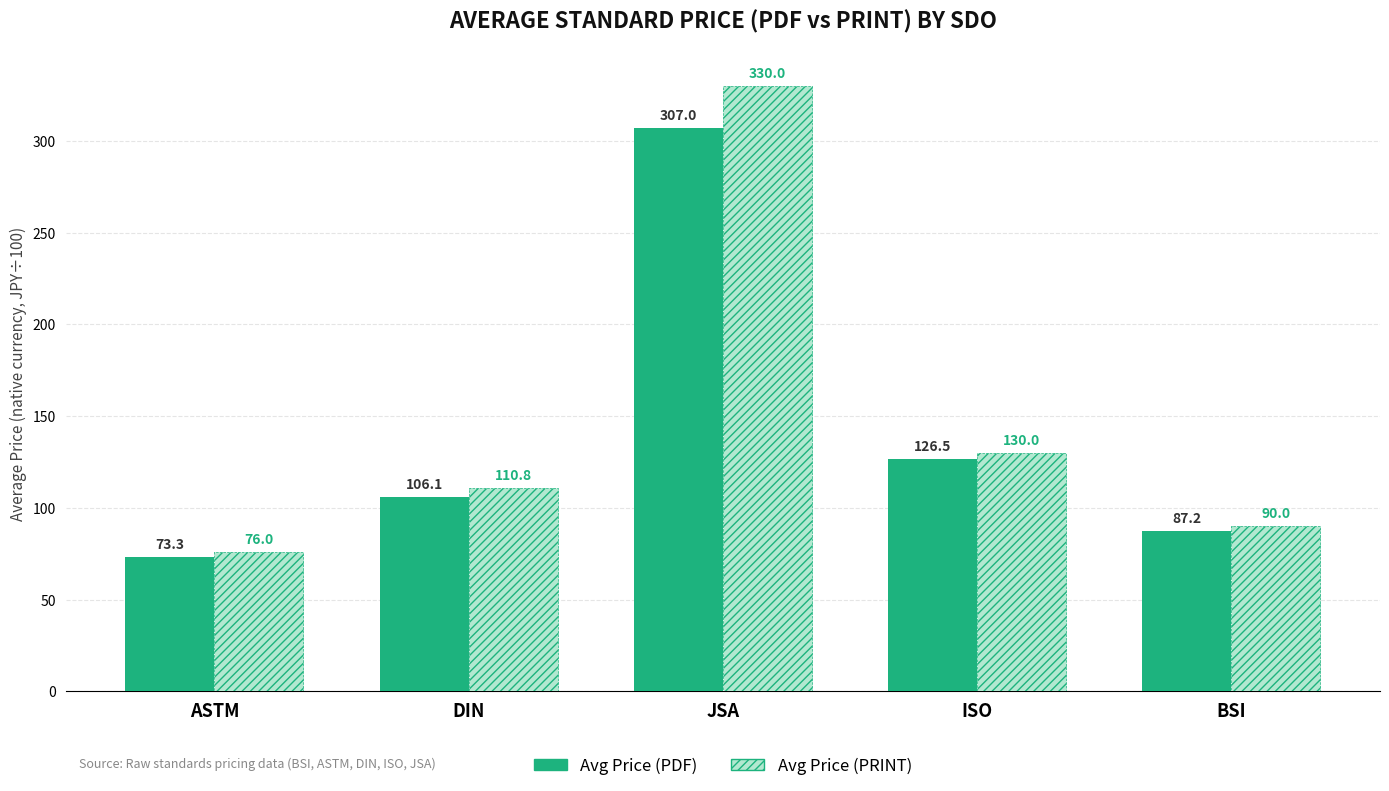

What are all the series names shown in the legend?

Avg Price (PDF), Avg Price (PRINT)